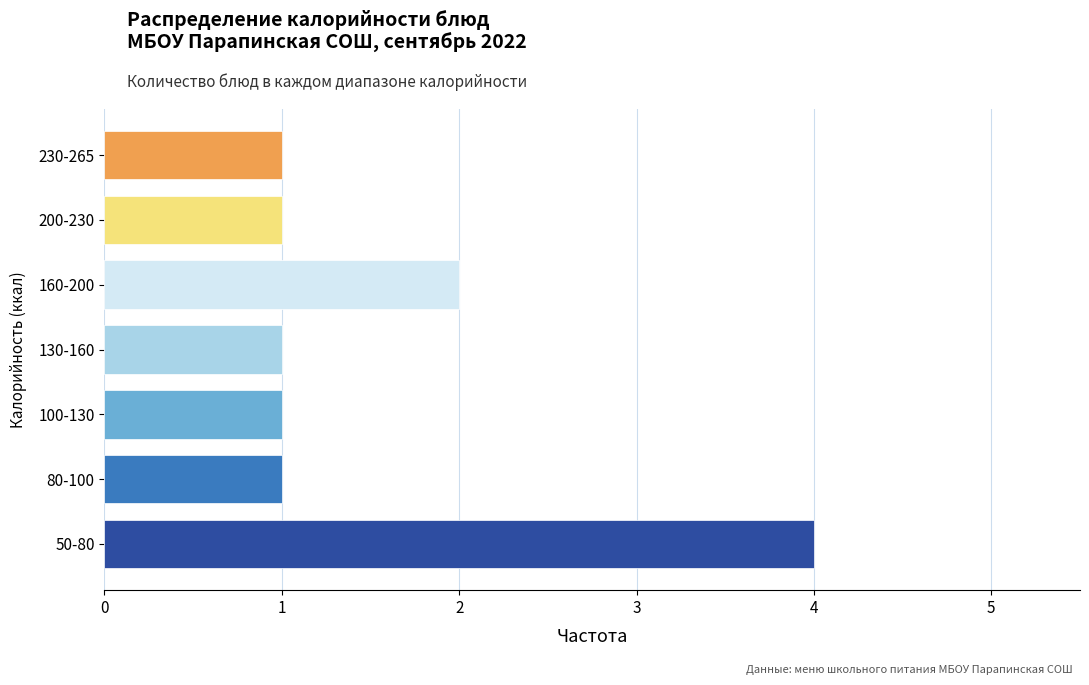

Reading bottom to top, list all the values displayed in this chart.

50-80=4	80-100=1	100-130=1	130-160=1	160-200=2	200-230=1	230-265=1